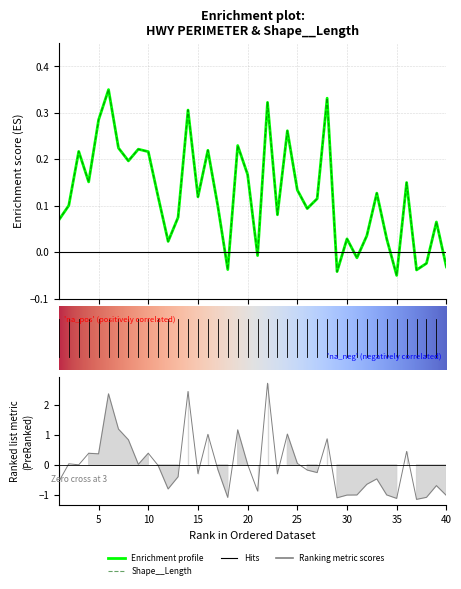

What is the value of the PERIMETER point at the 4th from the left?

0.2